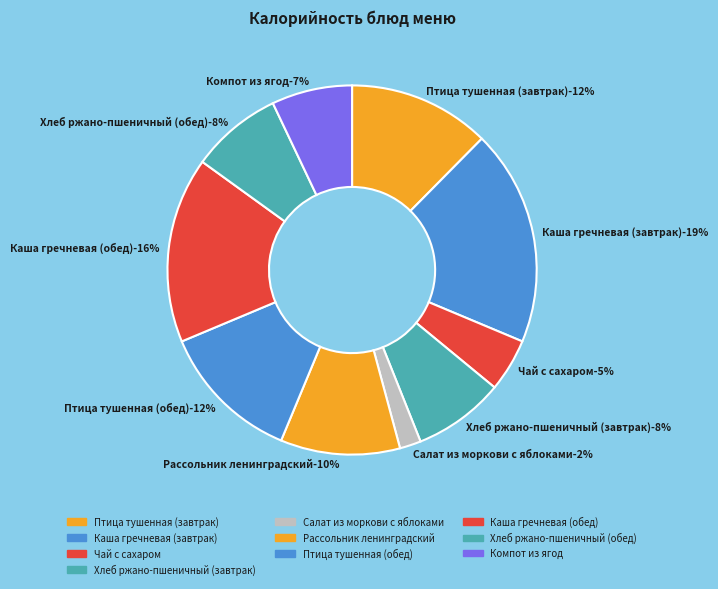

Is there any slice that represents more than half of the pie?

No